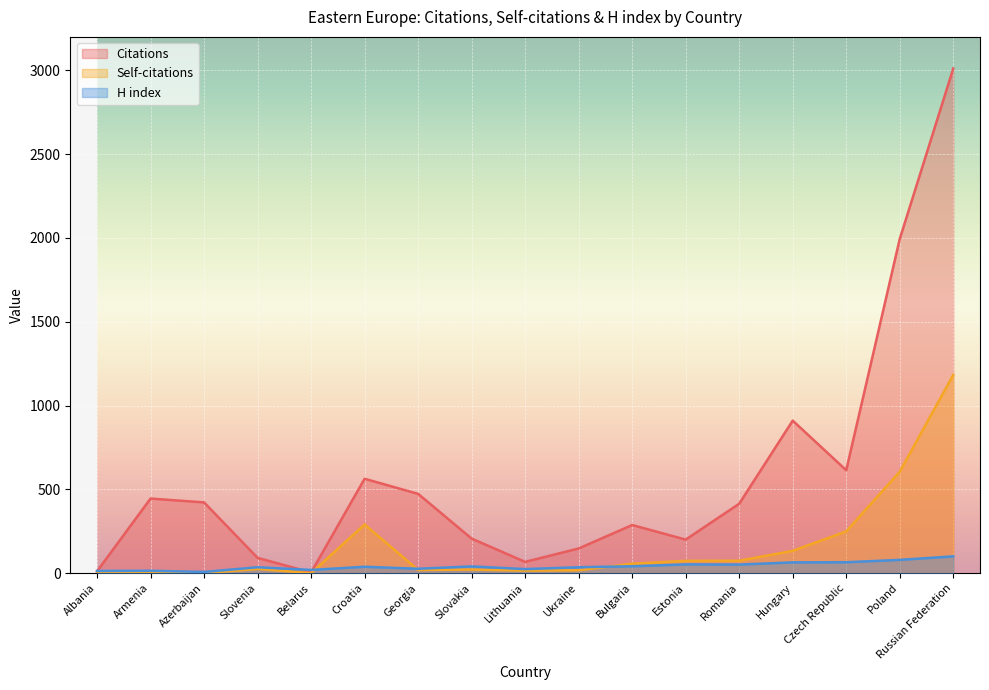

What is the label of the 12th point from the left?

Estonia